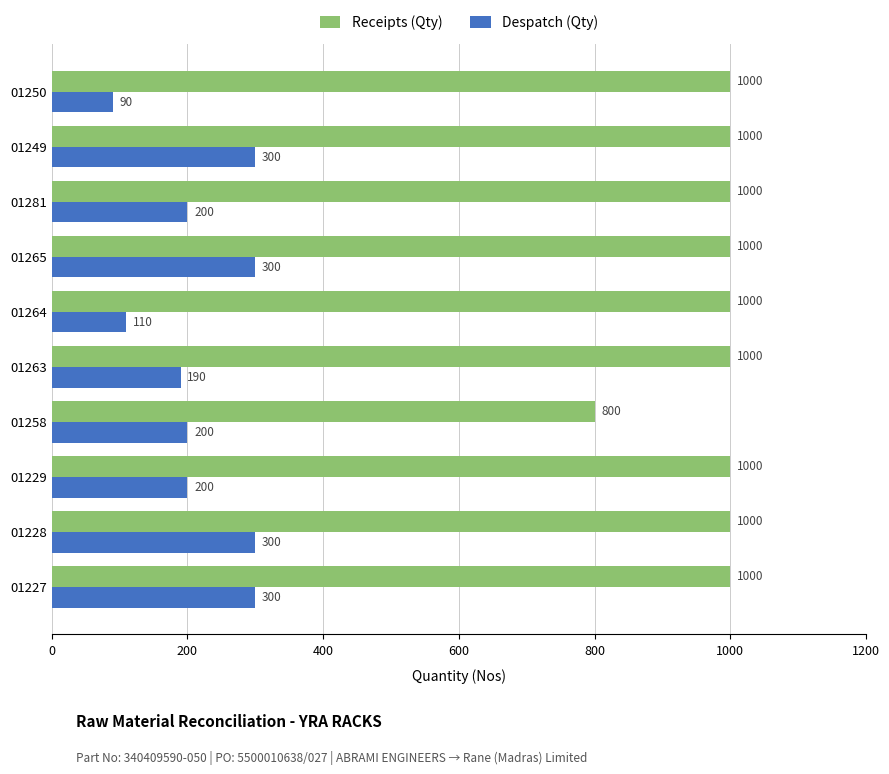

What is the minimum value shown in the chart?

90